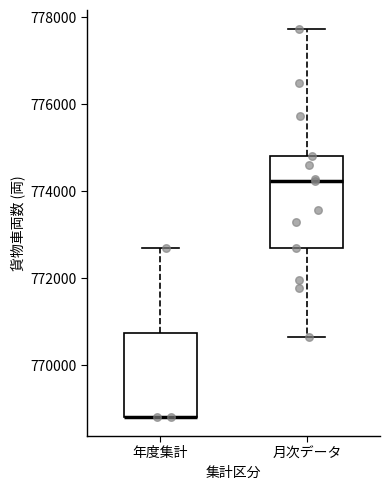

Reading left to right, transcribe this box plot: for each box, give where its median line is, the range the box spans, and where its two whiskers end, as read against the y-axis. The values are not printed on the chart, so give them approximately, as read against the axis.

年度集計: median 768800 (drawn on the box's lower edge), box 768800 to 770800, whiskers 768800 to 772600
月次データ: median 774200, box 772600 to 774800, whiskers 770600 to 777800